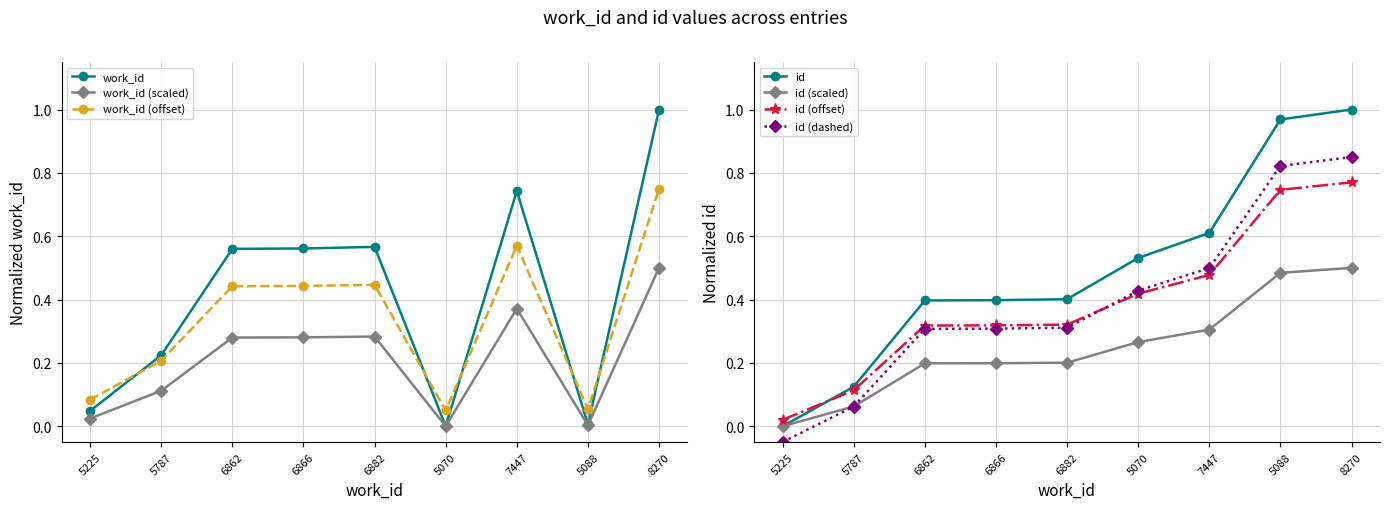

Is the value of id at 6862 greater than the value of work_id at 5088?

Yes